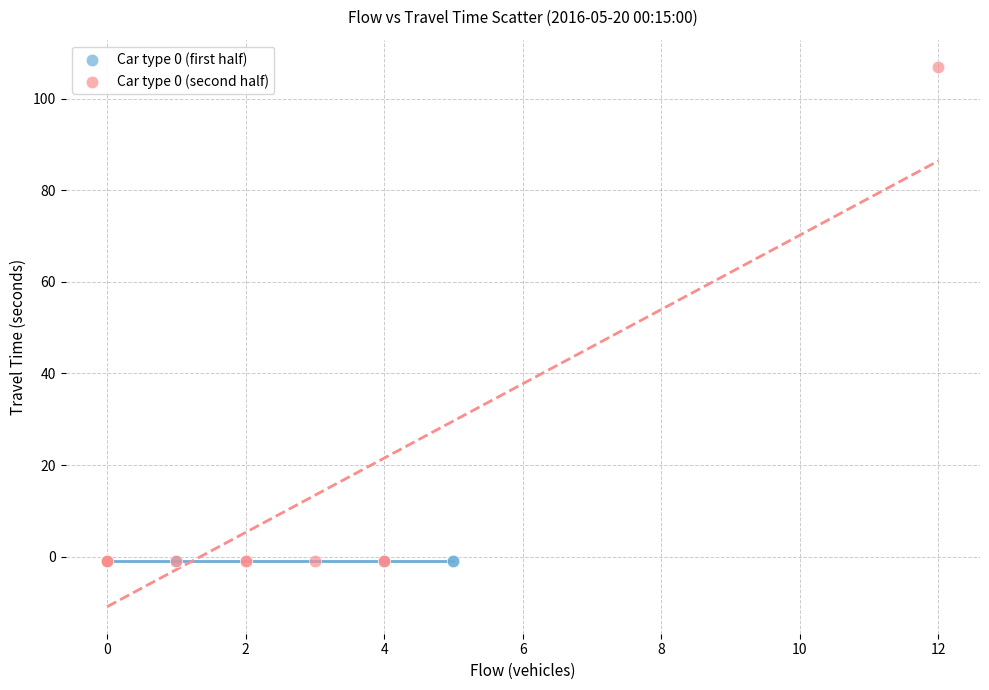

What are all the series names shown in the legend?

Car type 0 (first half), Car type 0 (second half)